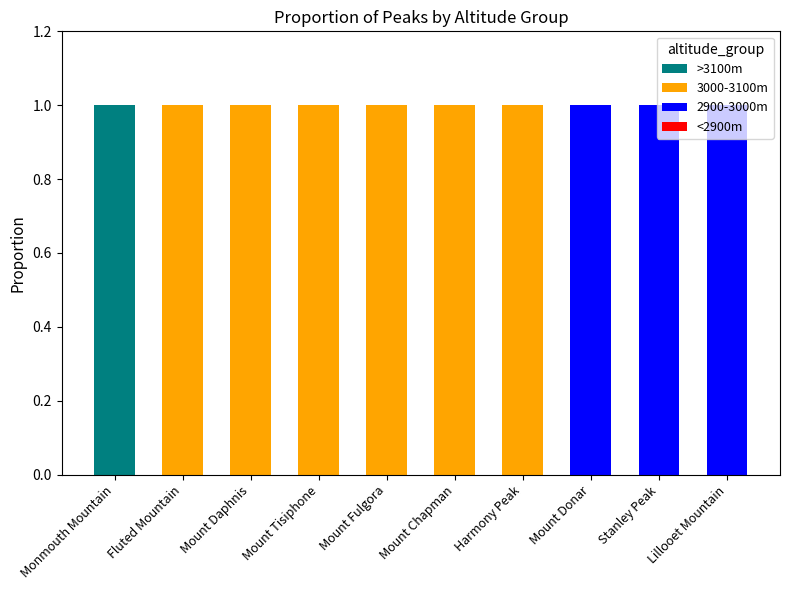

Which category has the highest value in the >3100m series?

Monmouth Mountain